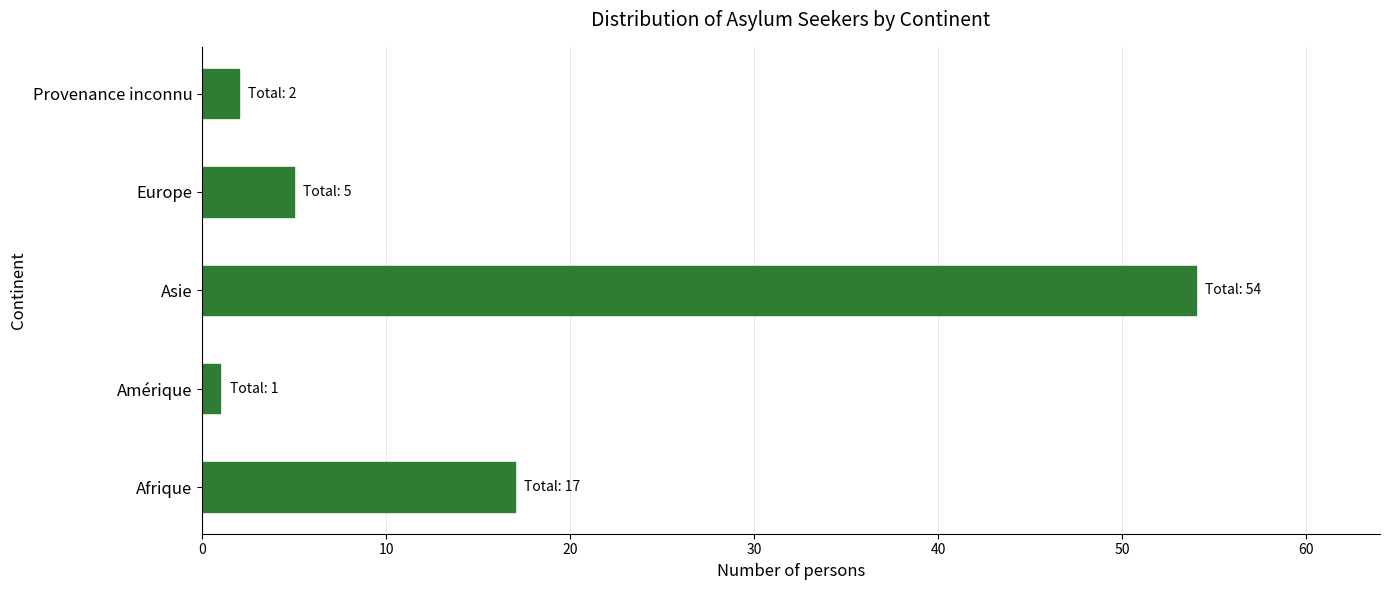

What is the ratio of the value at Europe to the value at Afrique?

0.3